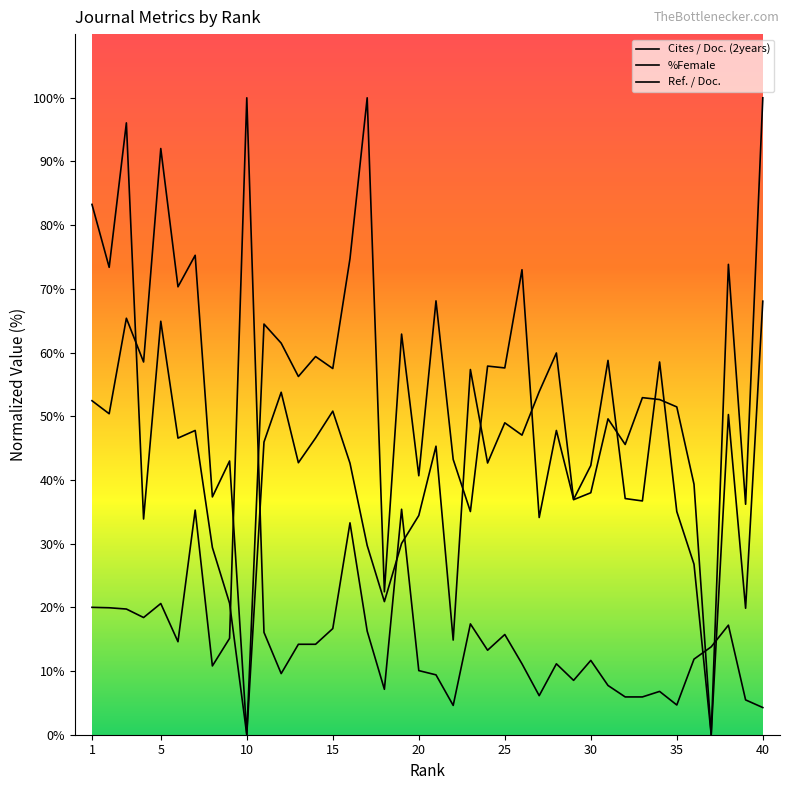

How many values in the Cites / Doc. (2years) series are below 13?

19